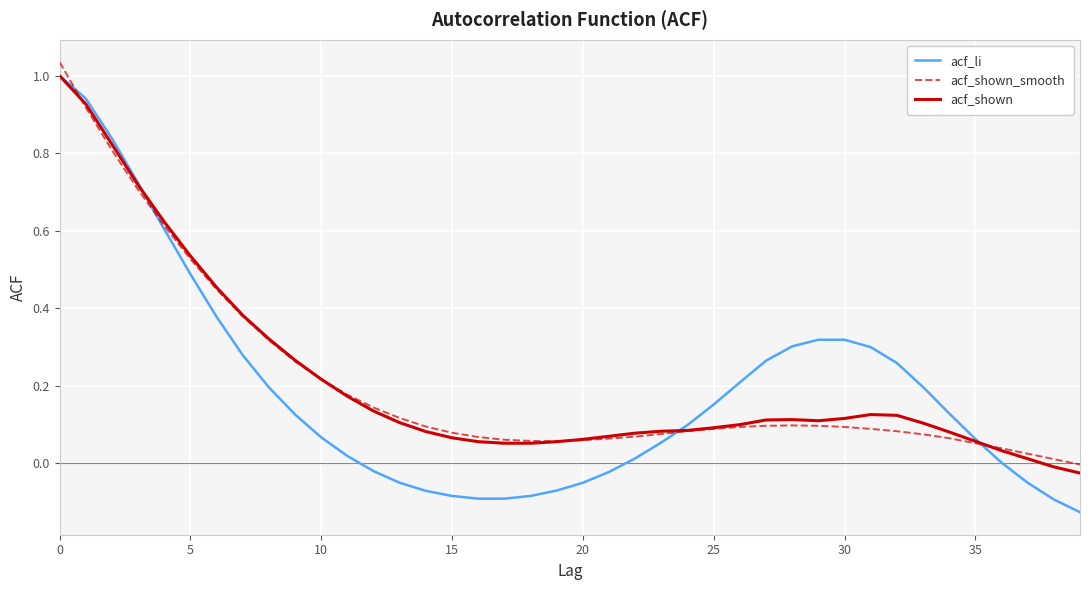

Which series has the widest spread of values?

acf_li